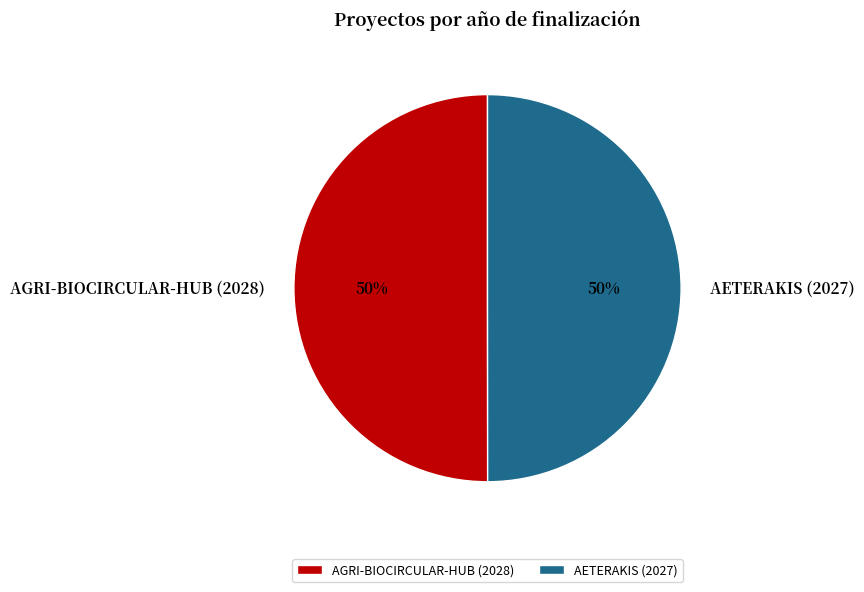

To the nearest percent, what percentage of the pie is AGRI-BIOCIRCULAR-HUB (2028)?

50%